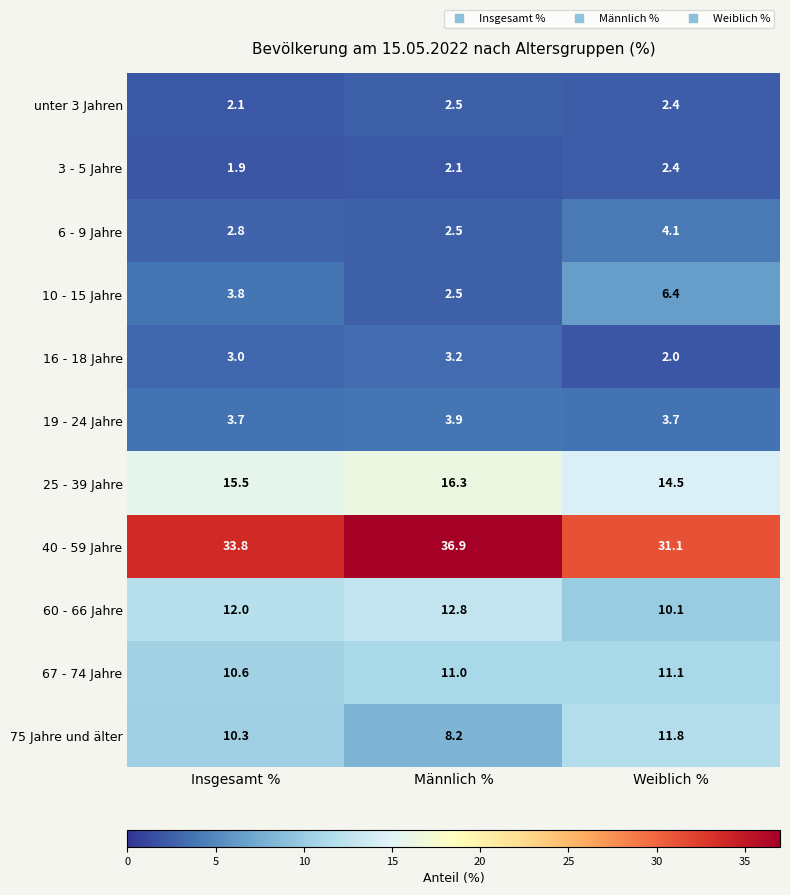

At which label is 16 - 18 Jahre closest to 2?

Weiblich %